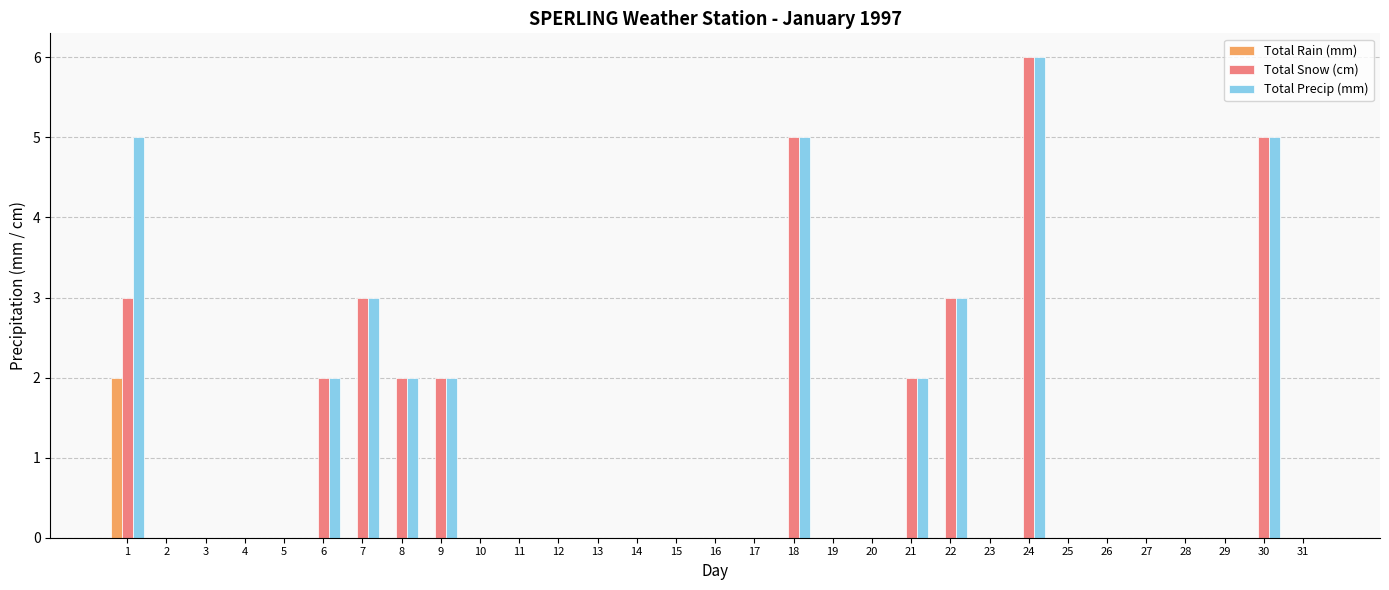

Are the bars grouped side by side (vs. stacked)?

Yes